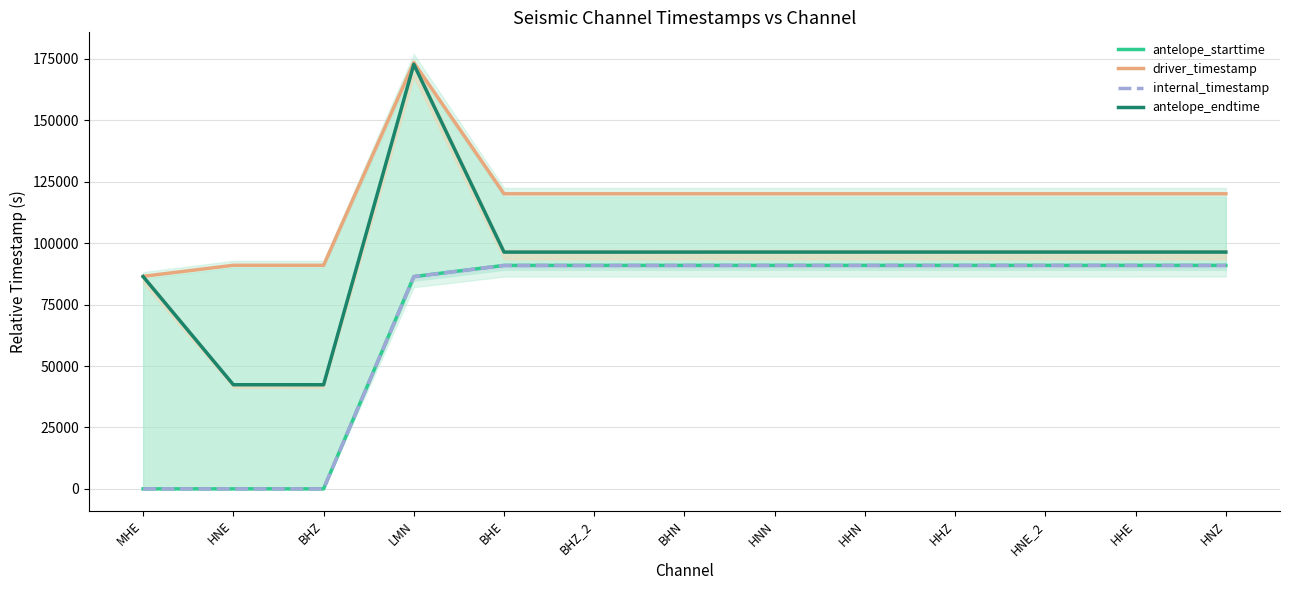

True or false: antelope_starttime and antelope_endtime cross at least once.

False